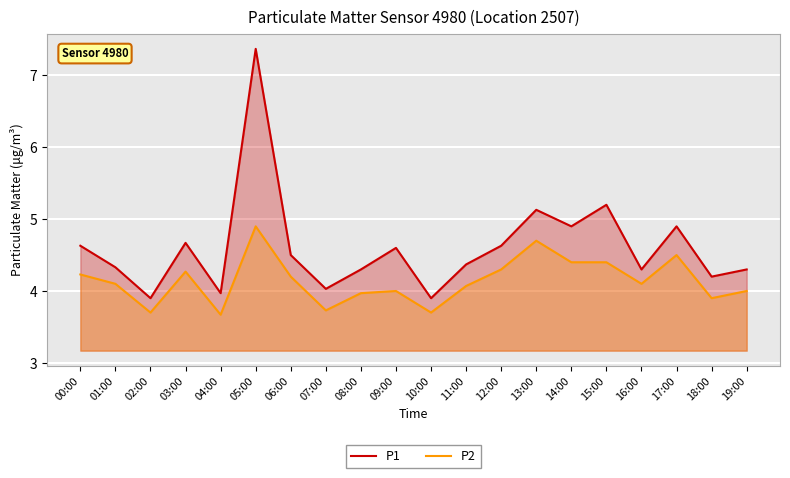

True or false: P2 and P1 cross at least once.

False